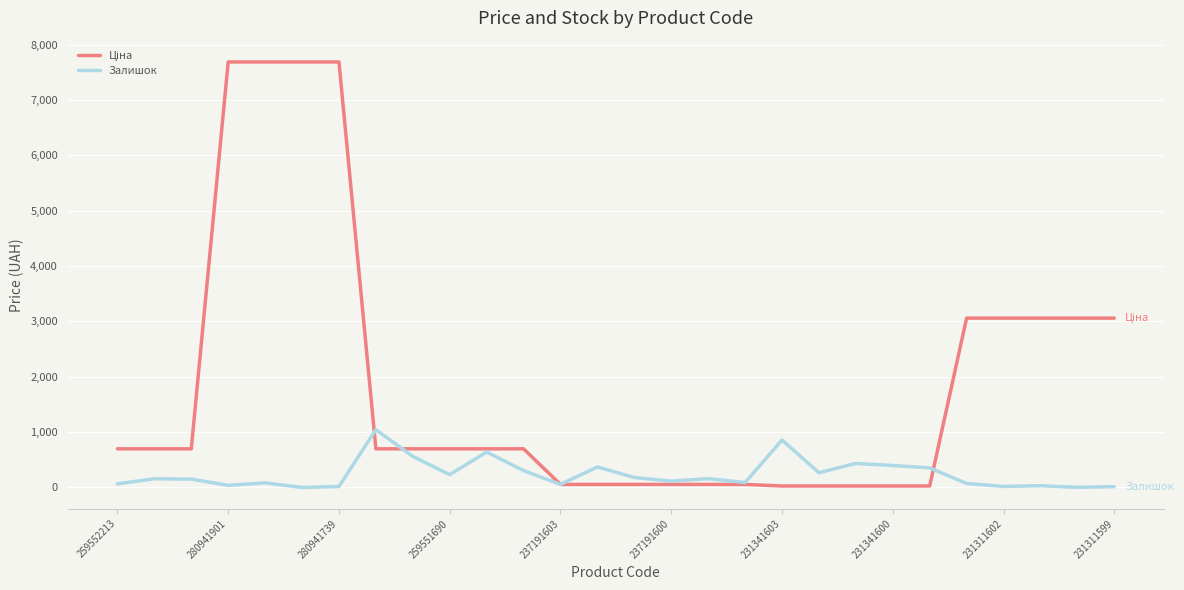

Is this an area chart (filled region under the line)?

No